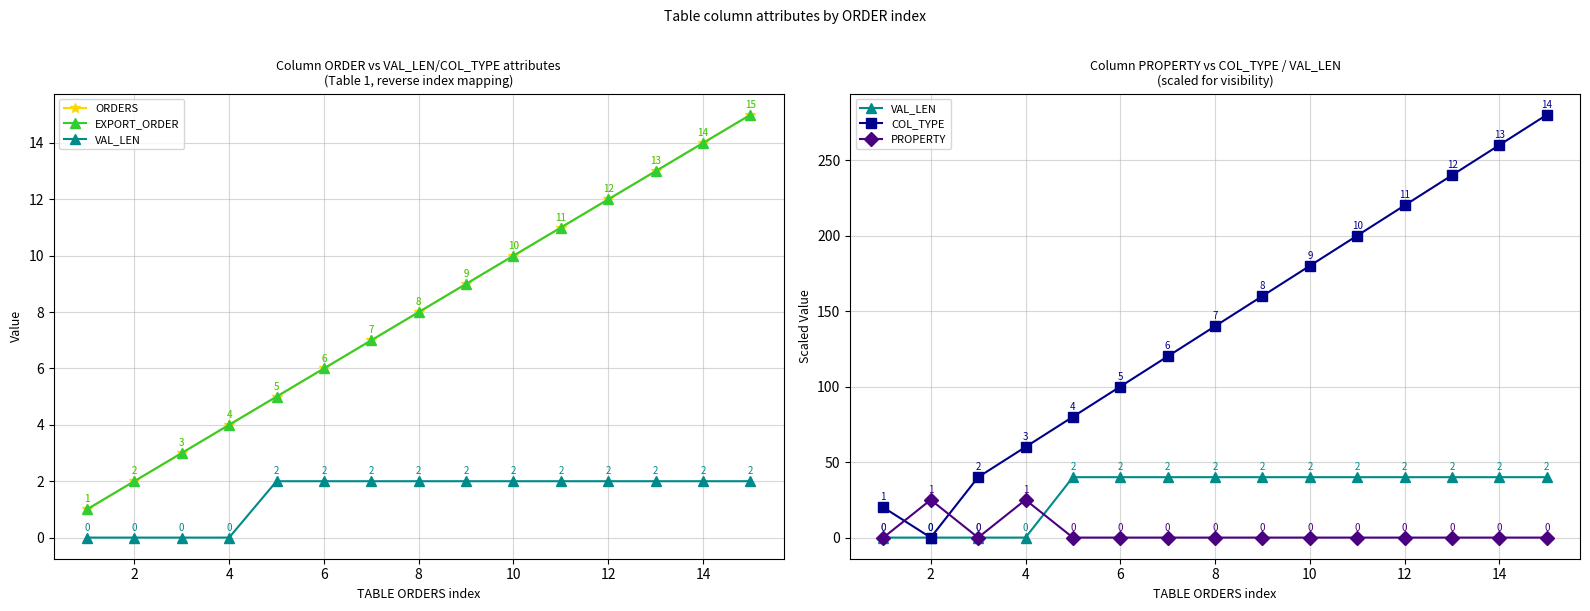

The VAL_LEN series shows 40 at 6. True or false?

True